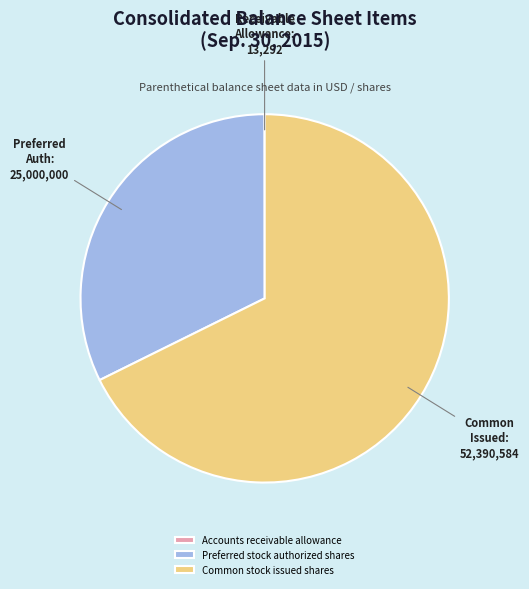

Do Preferred stock authorized shares and Common stock issued shares together represent more than half of the pie?

Yes